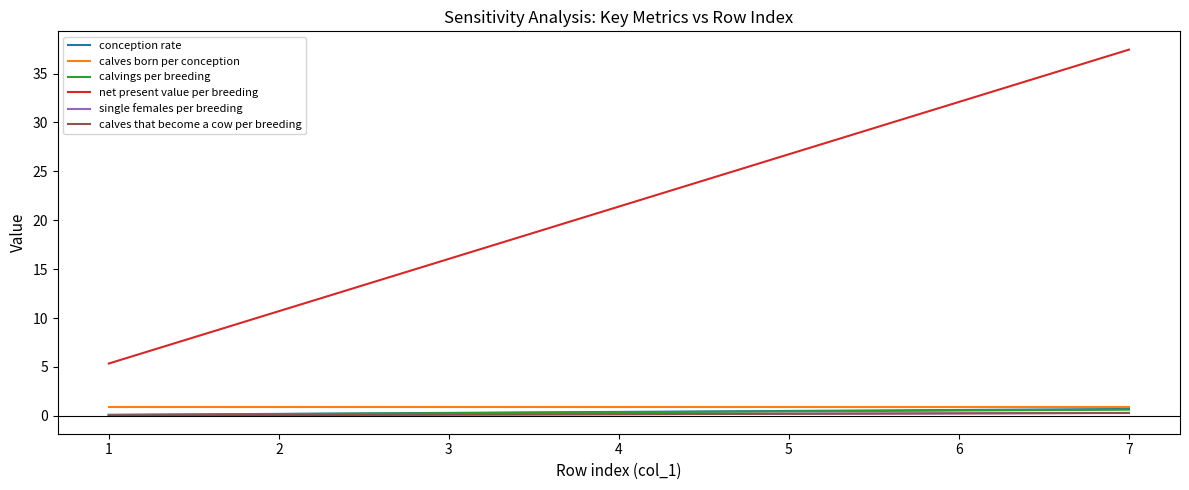

The calves born per conception series shows 0.9 at 1. True or false?

True